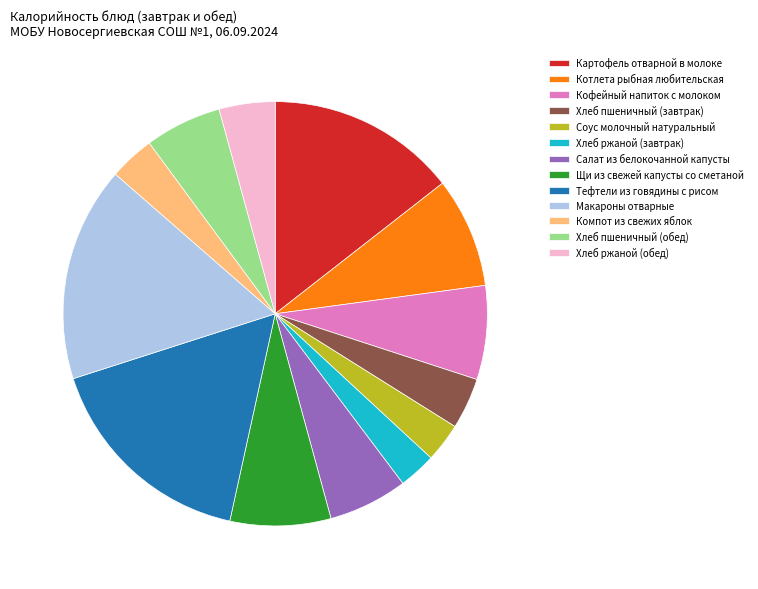

What percentage is NOT represented by 3.9% (47 ккал)?

96.1%